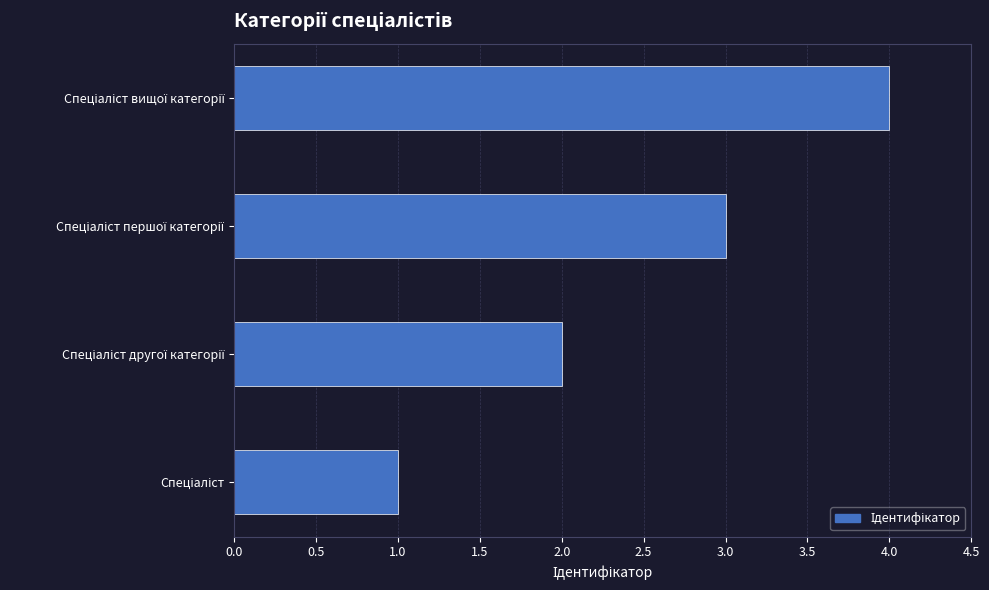

How many data points are less than 3?

2